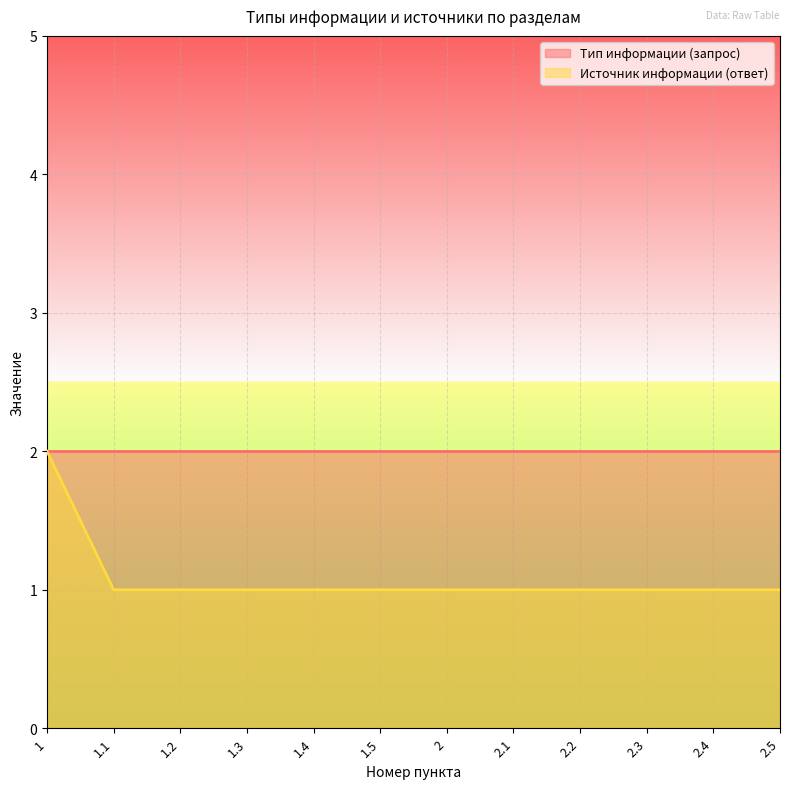

What is the value of the 12th point from the left?

1